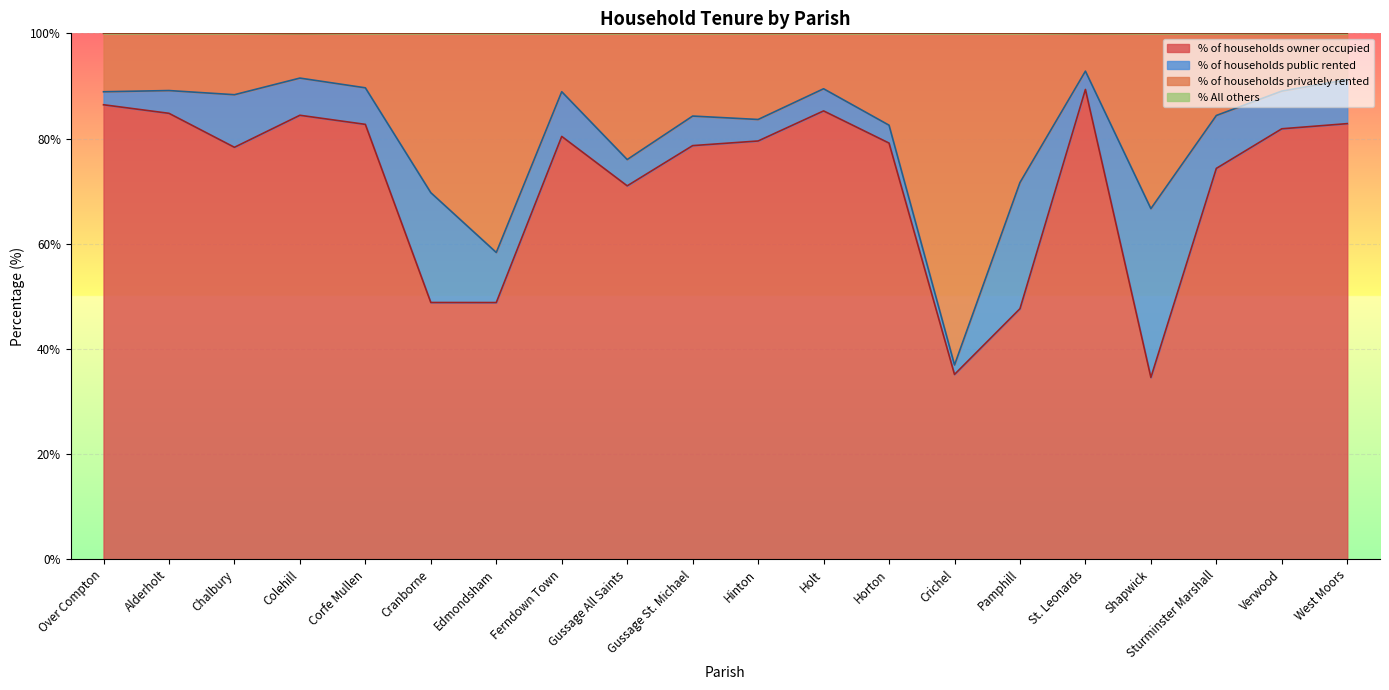

What is the total value across all series at Horton?

100.0